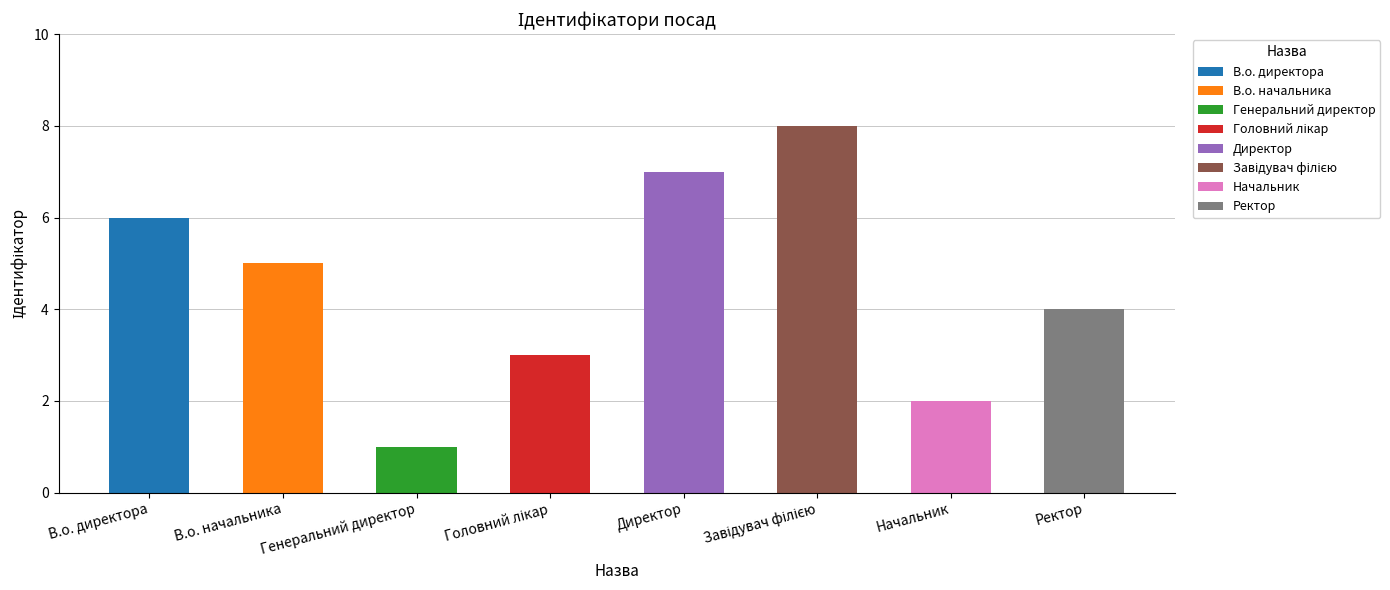

What is the change in value from В.о. директора to Директор?

+1